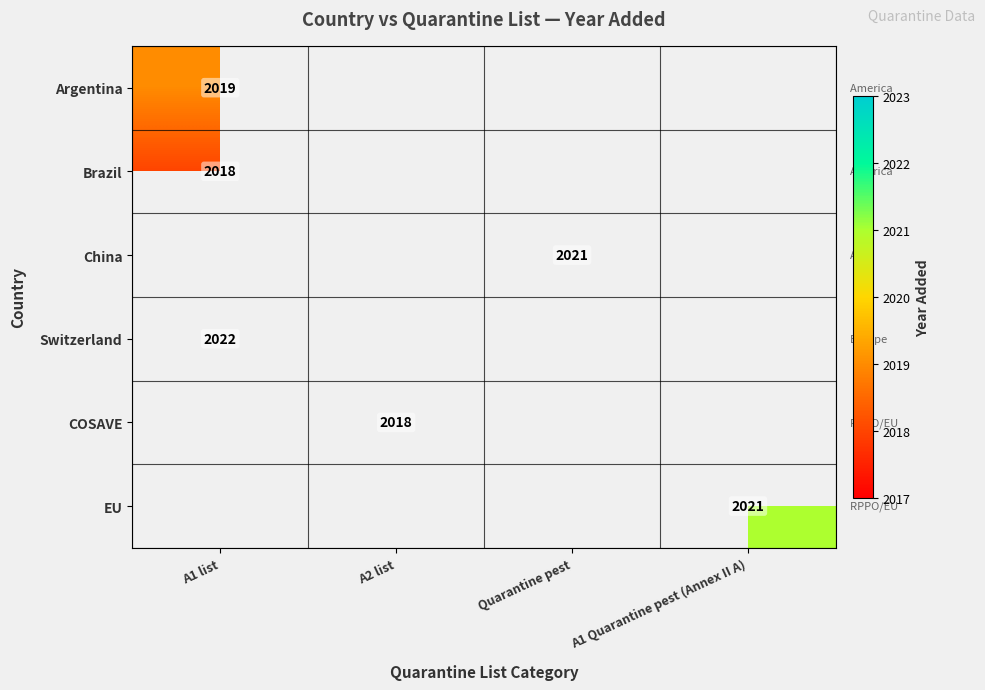

What is the smallest value displayed?

2018.0